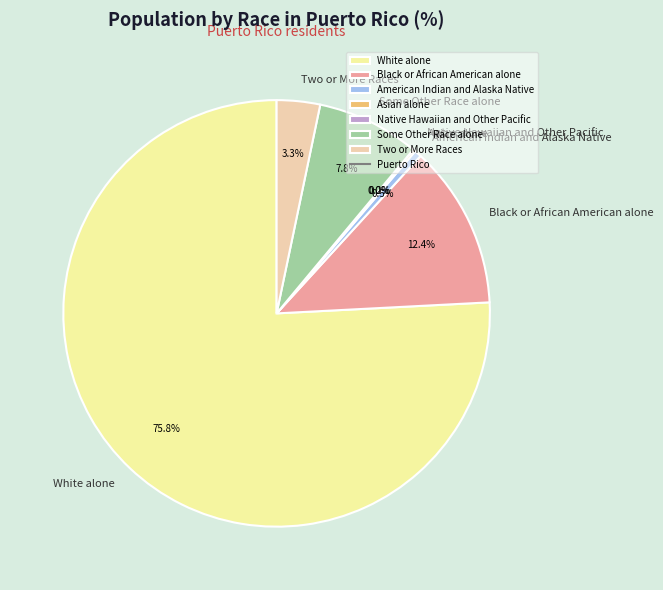

Which slice is the largest?

White alone